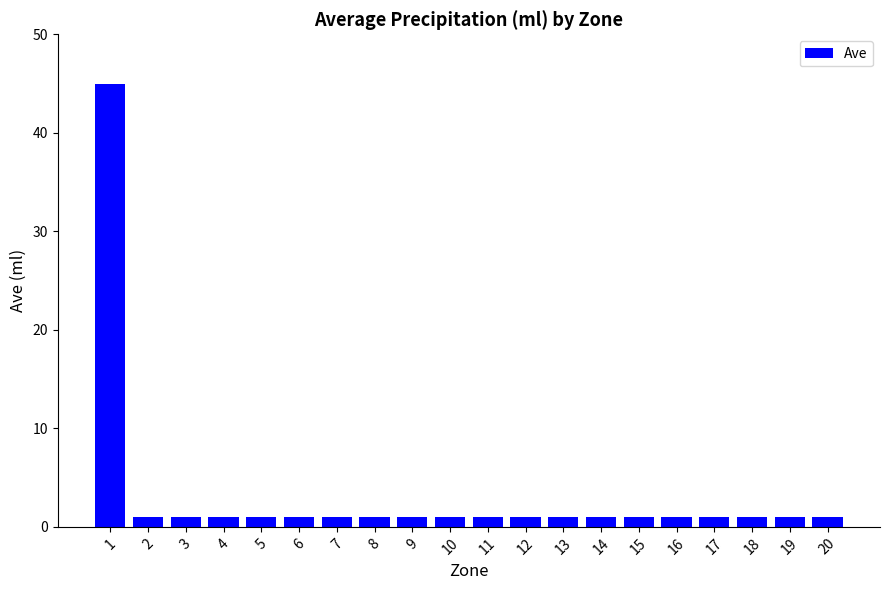

What is the sum of all values?

64